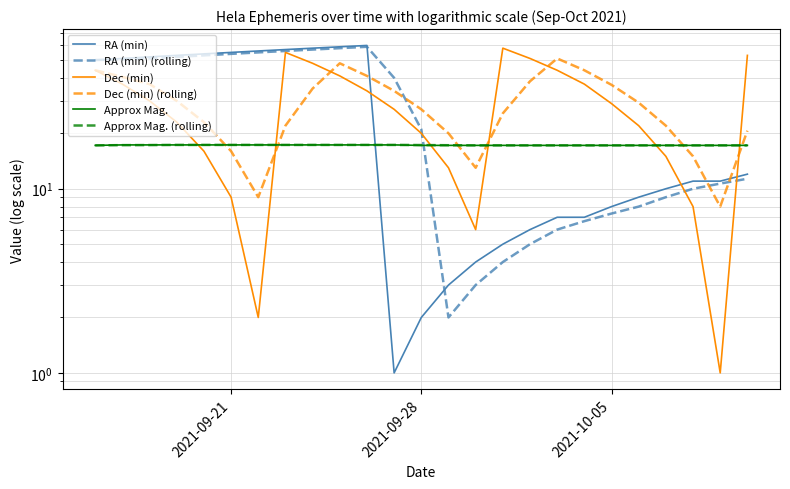

What is the difference between the maximum and second lowest values in the Approx Mag. series?

0.1